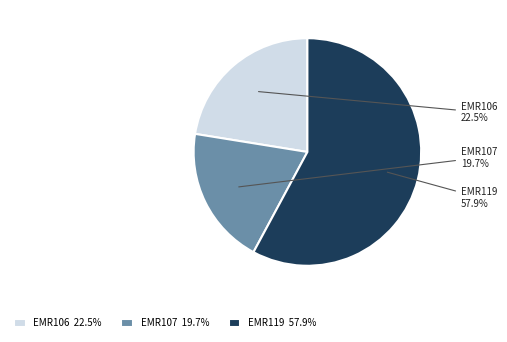

How many segments does this pie chart have?

3